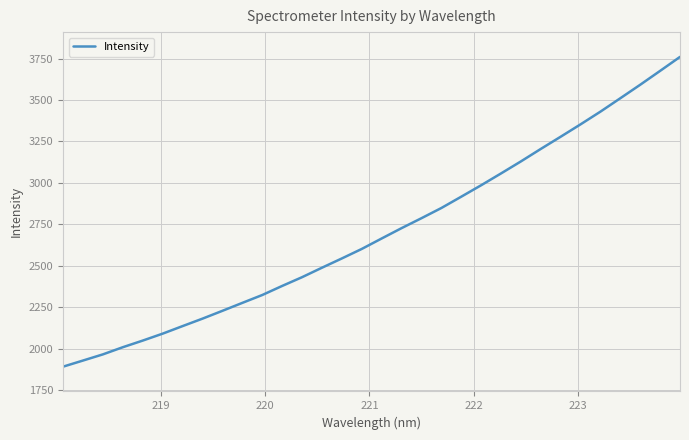

What is the smallest value displayed?

1892.8